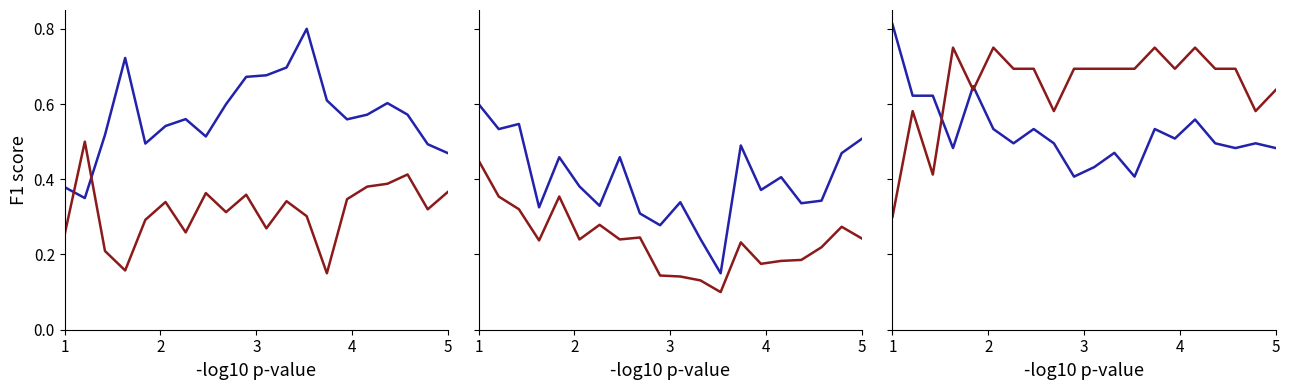

What is the difference between the second highest and second lowest values in the col_8 series?

0.2